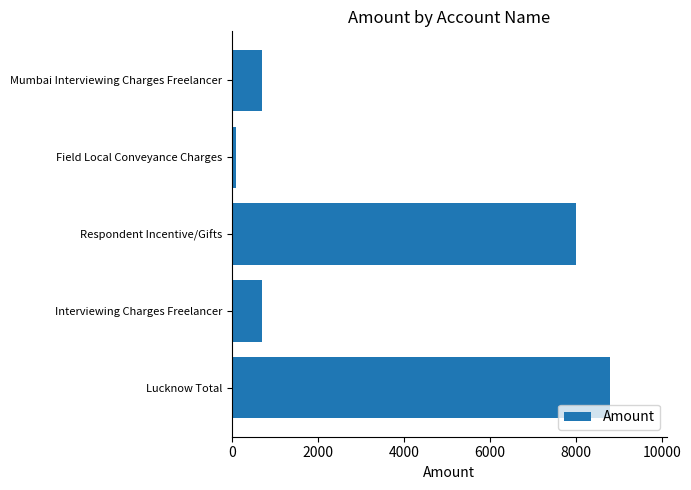

Are the bars grouped side by side (vs. stacked)?

No